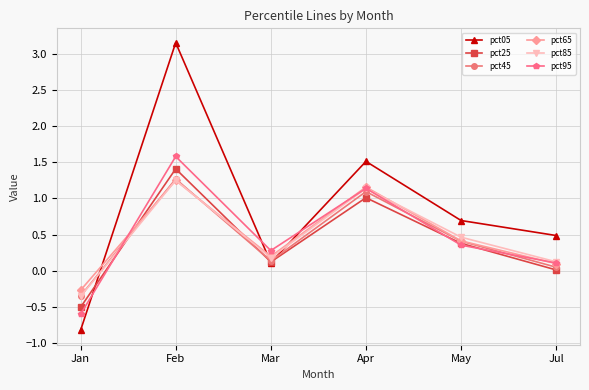

What is the average value of the pct65 series?

0.5